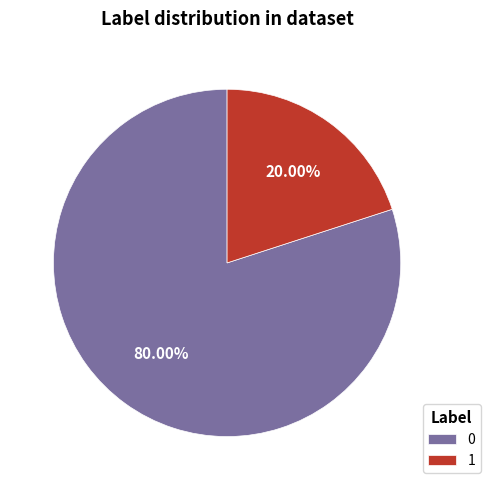

To the nearest percent, what is the average slice percentage?

50%